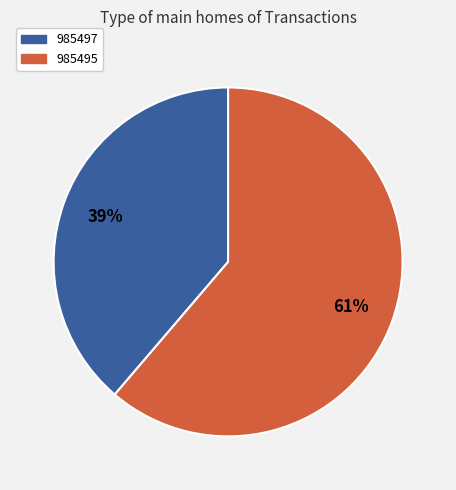

Is the sum of 985495 and 985497 greater than half?

Yes